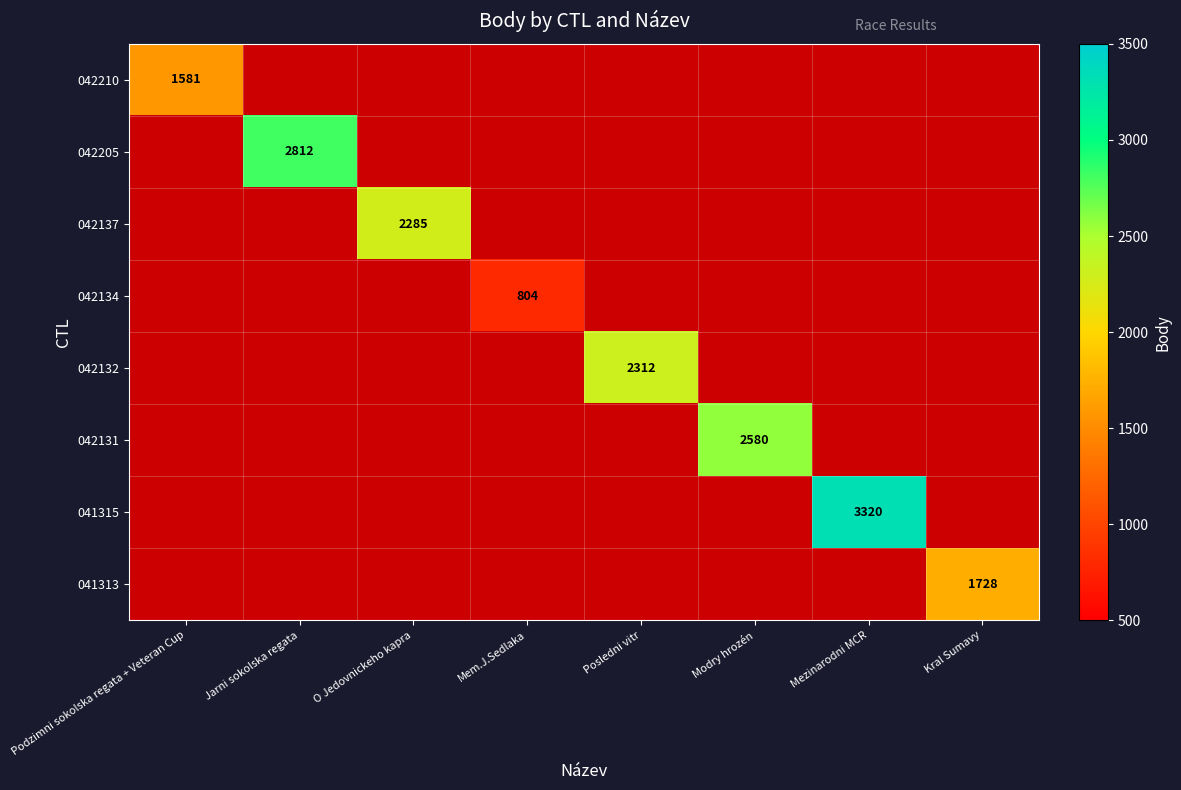

Is it true that 042137 equals 2285 at O Jedovnickeho kapra?

True